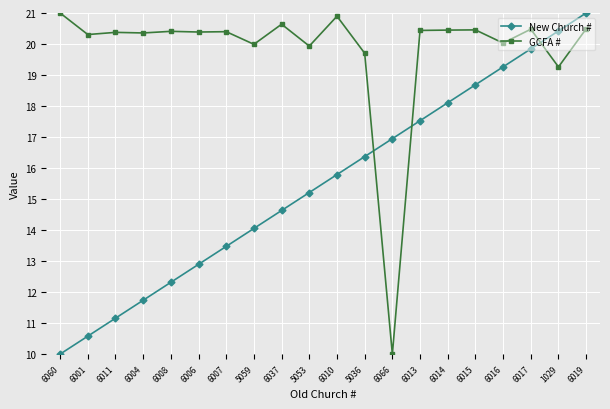

List the labels in order of New Church # value, smallest first.

6060, 6001, 6011, 6004, 6008, 6006, 6007, 5059, 6037, 5053, 6010, 5036, 6066, 6013, 6014, 6015, 6016, 6017, 1029, 6019